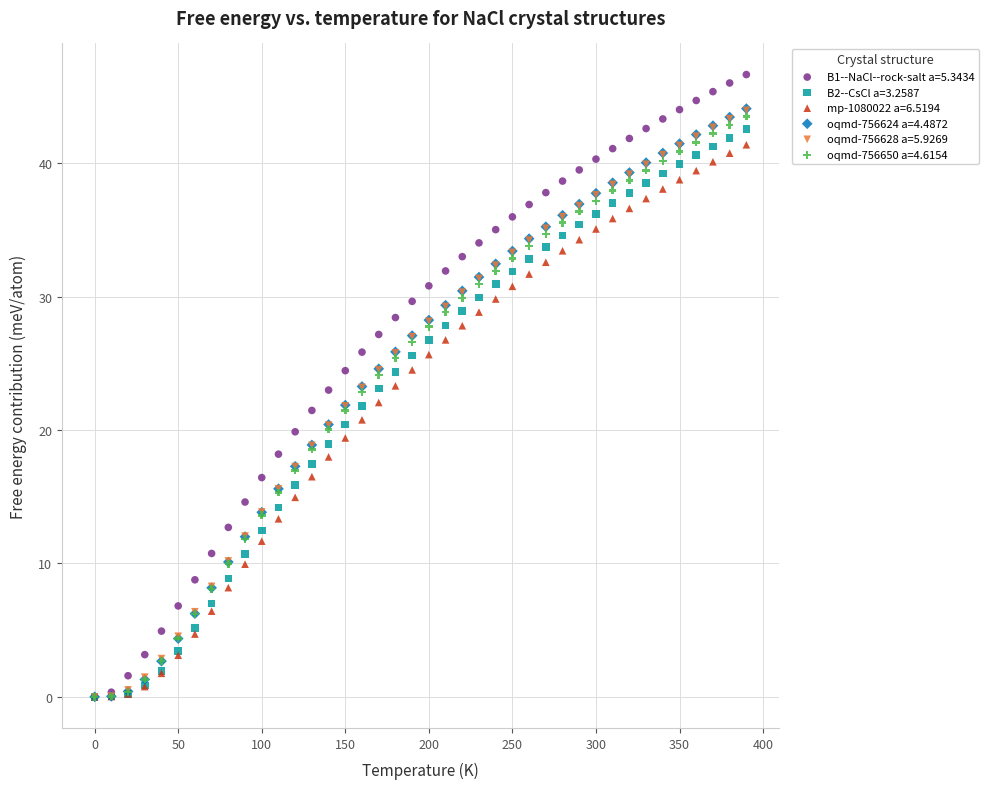

Which series reaches the maximum Y coordinate?

B1--NaCl--rock-salt a=5.3434